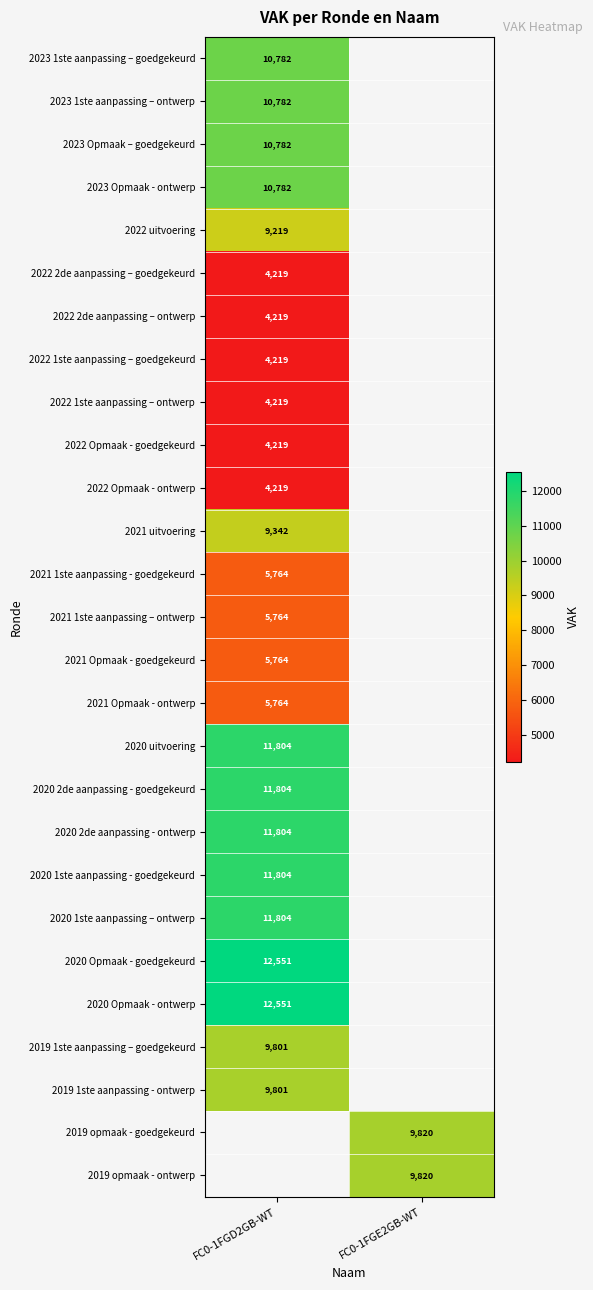

The value of 2021 uitvoering at FC0-1FGD2GB-WT is 9342. True or false?

True